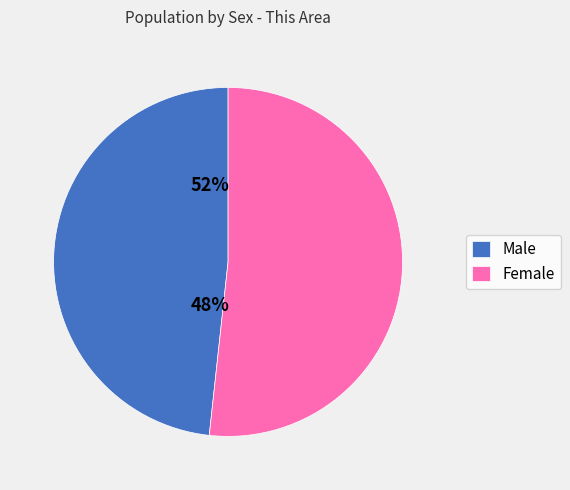

Which category has the biggest portion of the pie?

Female